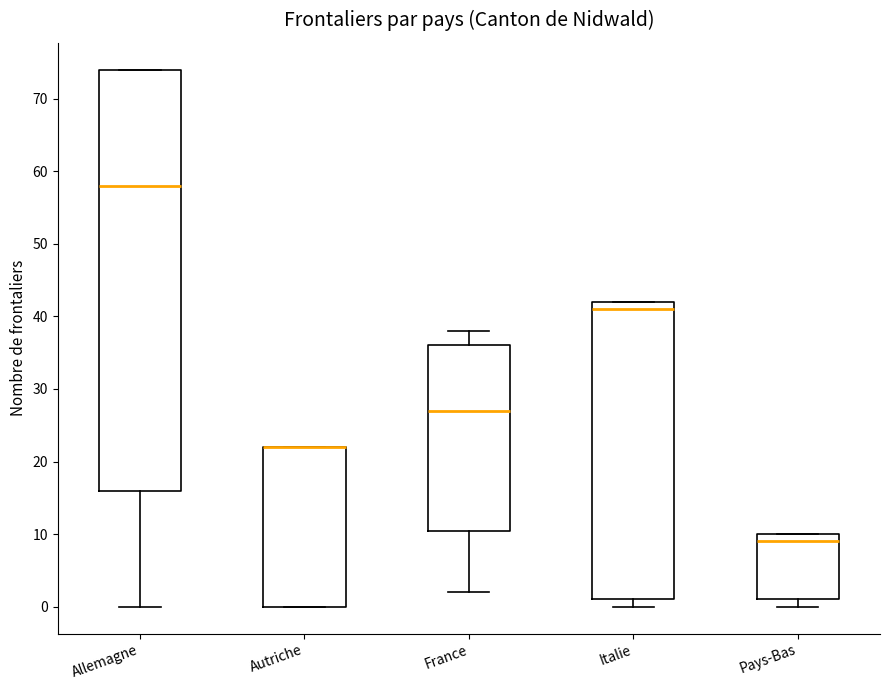

Which box is the tallest, from its lower edge to its upper edge?

Allemagne